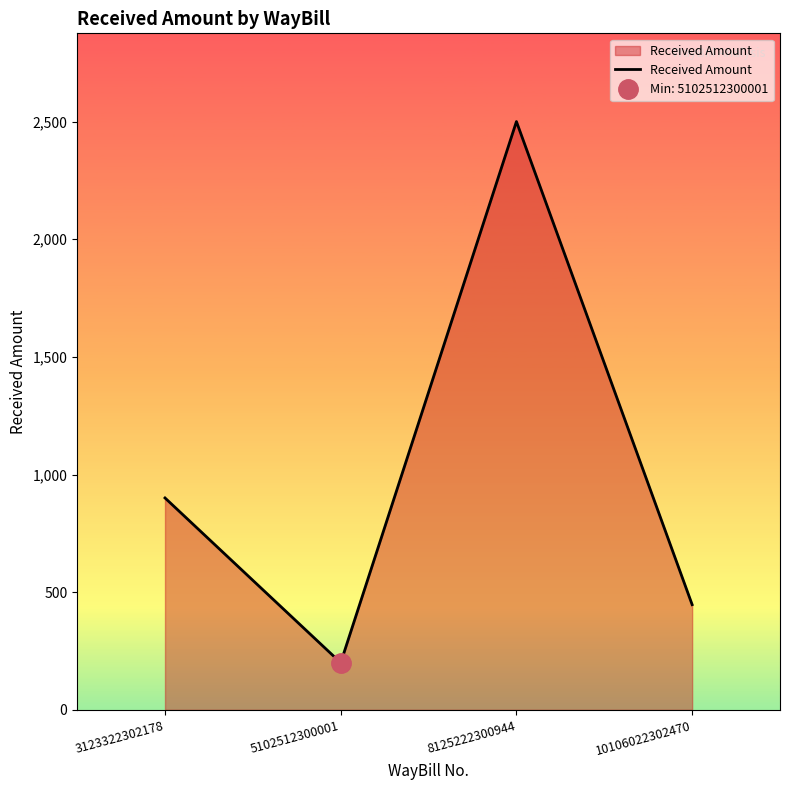

Is it true that the value at 10106022302470 is 594.1?

False